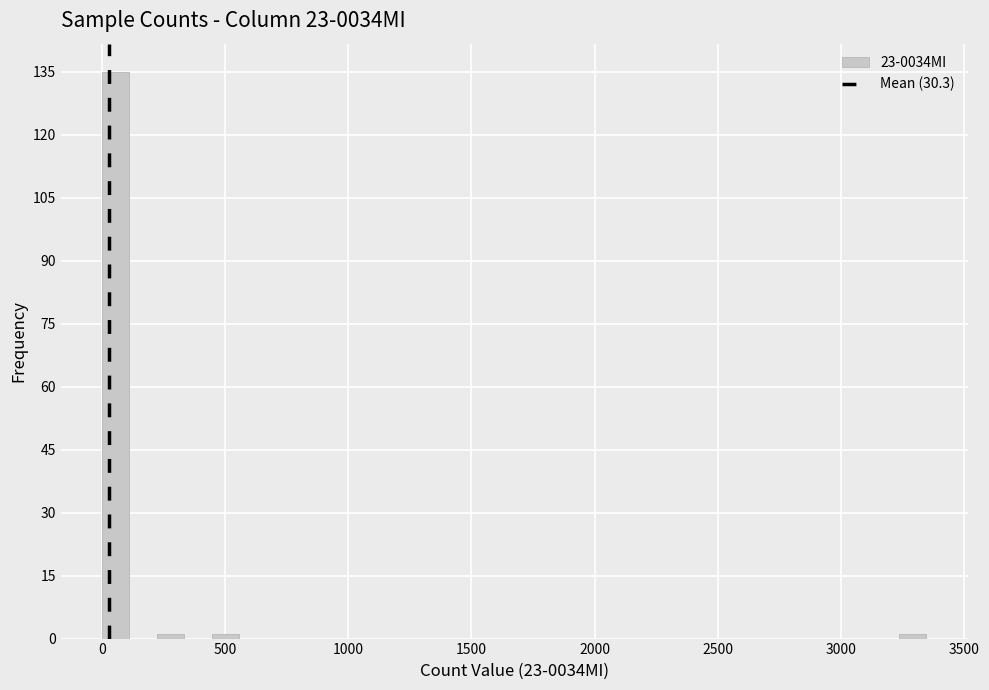

Read against the x-axis, roughly where is the centre of the tallest bar?

50